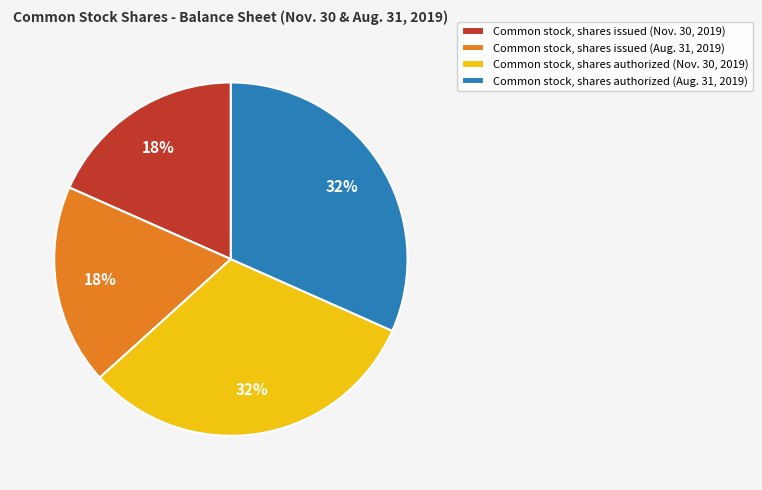

What percentage is the Common stock, shares authorized (Aug. 31, 2019) slice, to the nearest percent?

32%